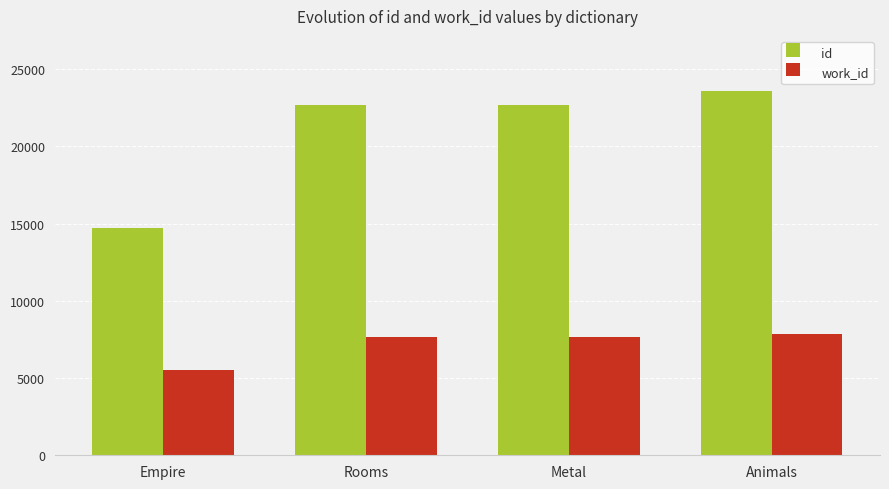

What is the approximate value of id at Rooms, to the nearest 10?

22690